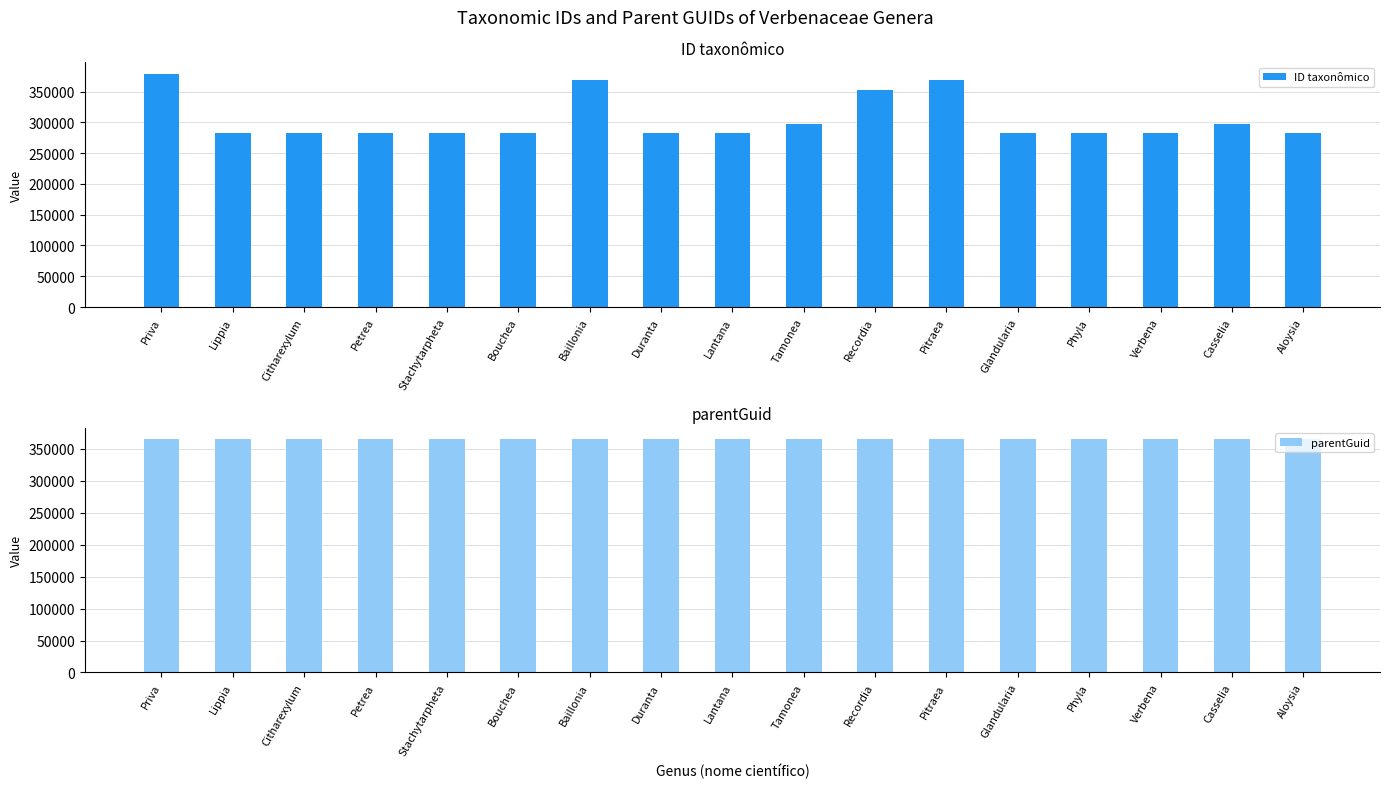

How many data points does each series have?

17